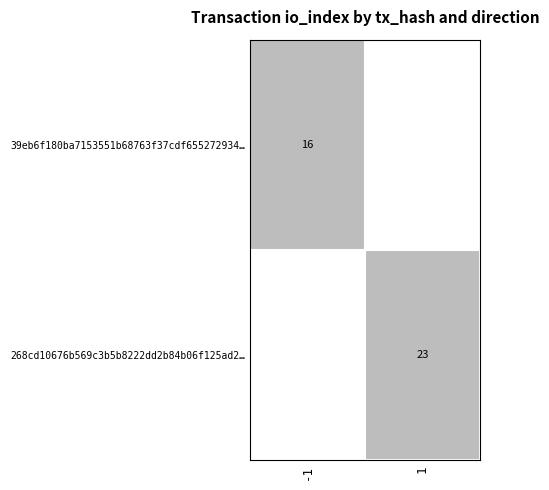

True or false: 268cd10676b569c3b5b8222dd2b84b06f125ad2… has a value of 13 at 1.

False